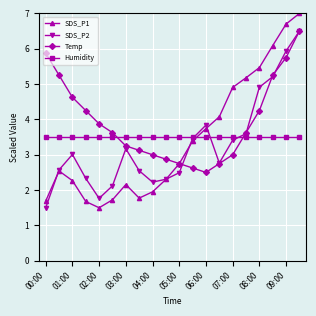

Which series has the widest spread of values?

SDS_P1